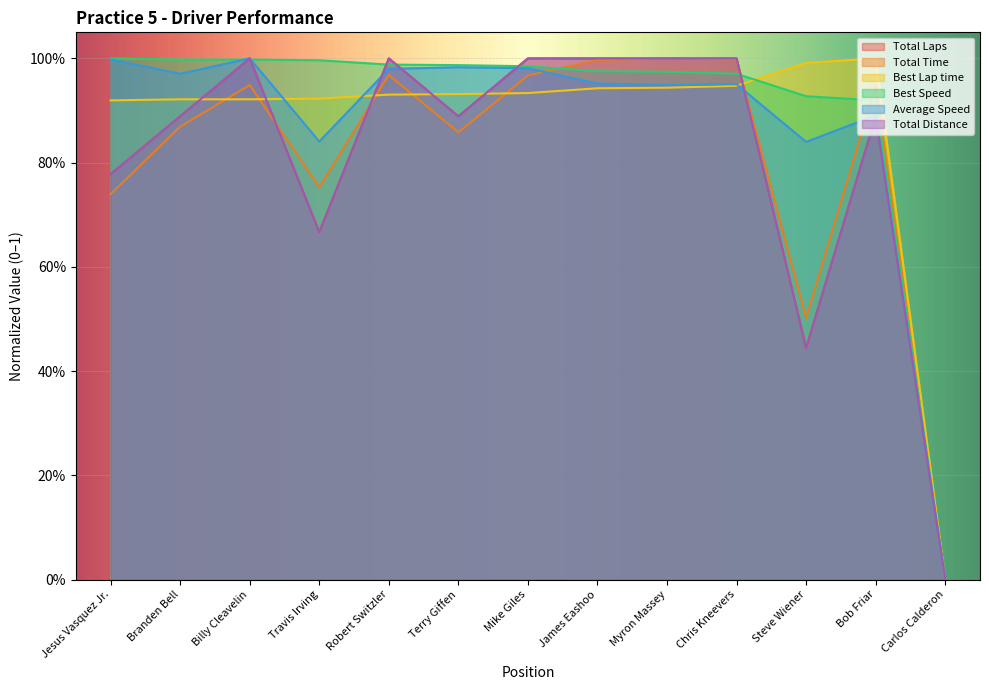

What is the sum of all Average Speed values?

11.3